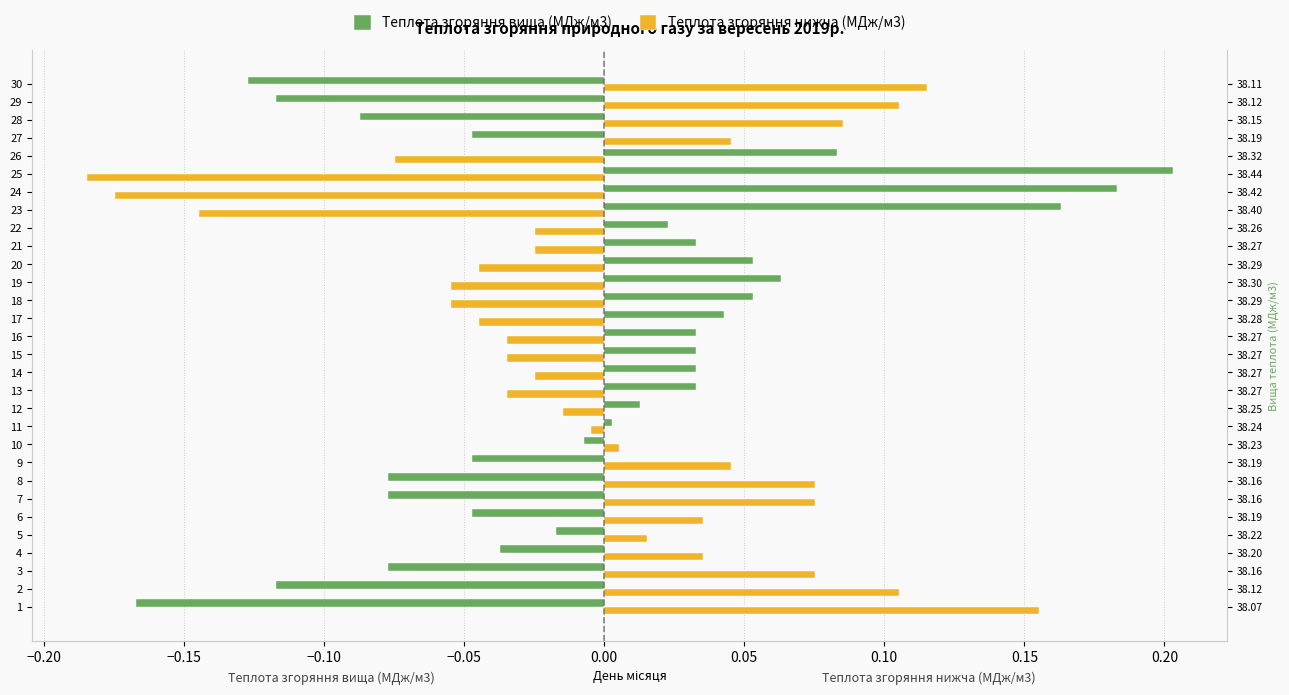

What is the spread (max minus min) of values at 4?

0.1